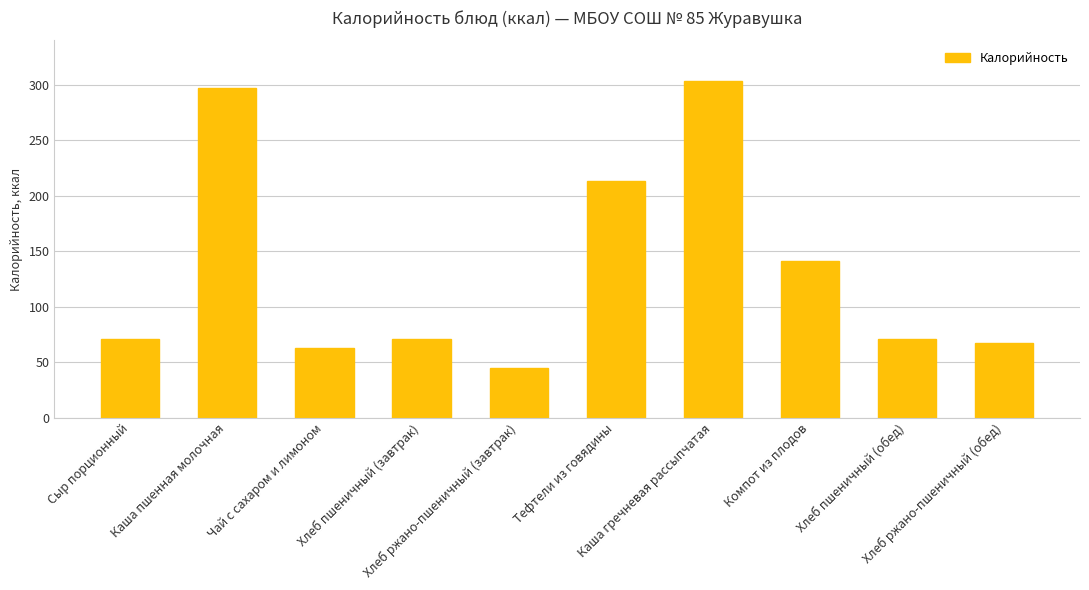

Is it true that the value at Компот из плодов is 245.1?

False